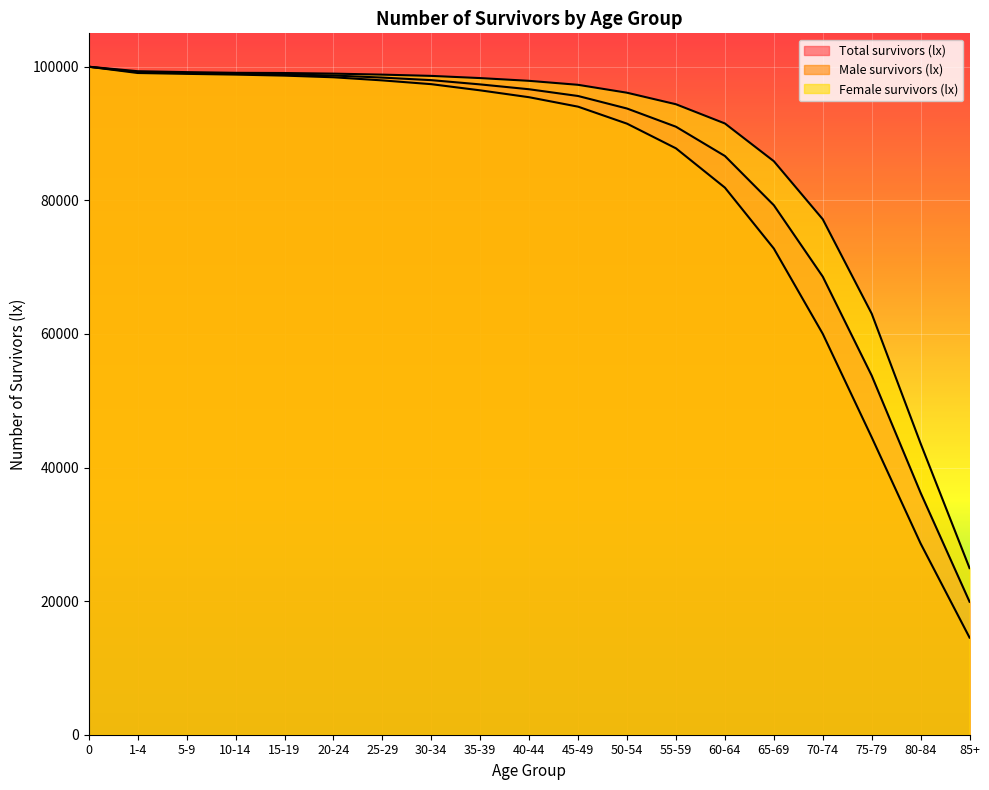

What is the difference between the Total survivors (lx) values at 65-69 and 15-19?

19589.8